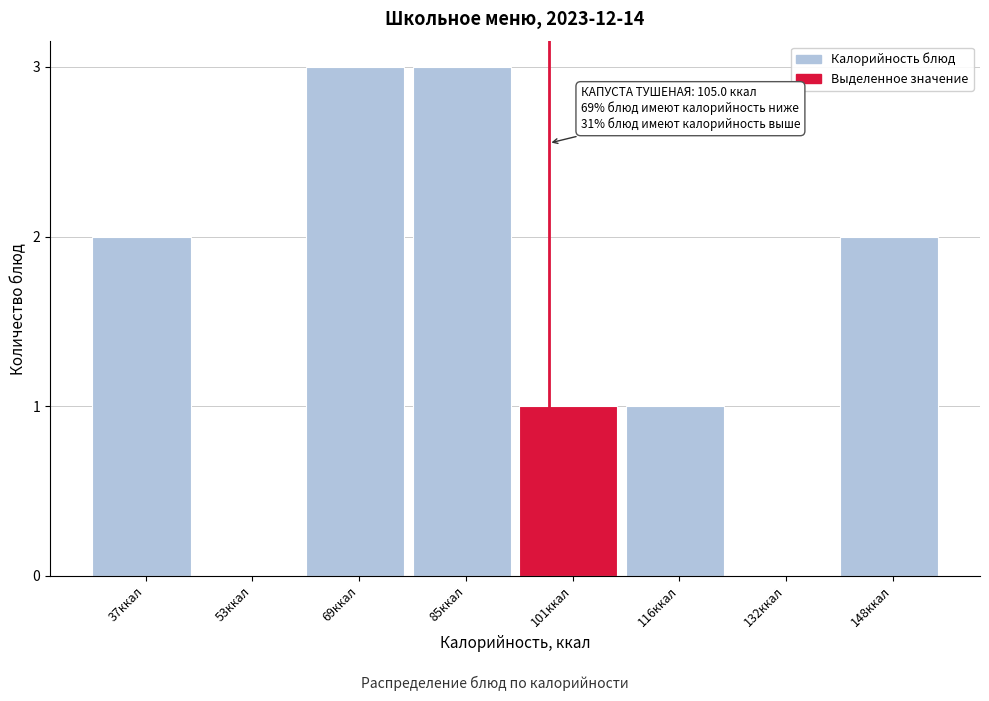

Reading left to right, what are all the values shown in this chart?

37ккал=2	53ккал=0	69ккал=3	85ккал=3	101ккал=1	116ккал=1	132ккал=0	148ккал=2